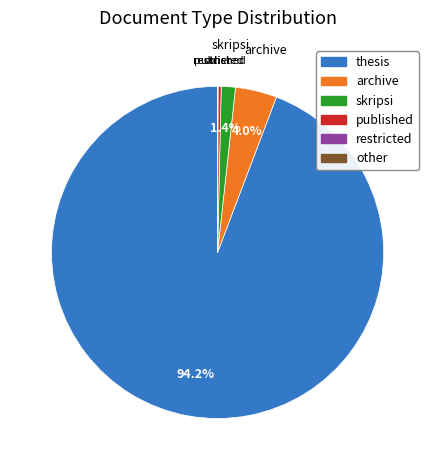

Which category has the biggest portion of the pie?

thesis